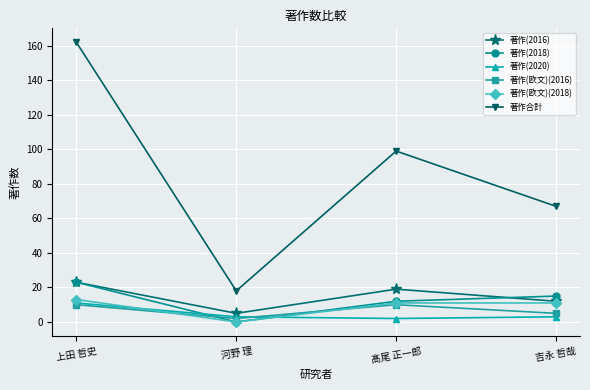

How many categories are shown in the chart?

4